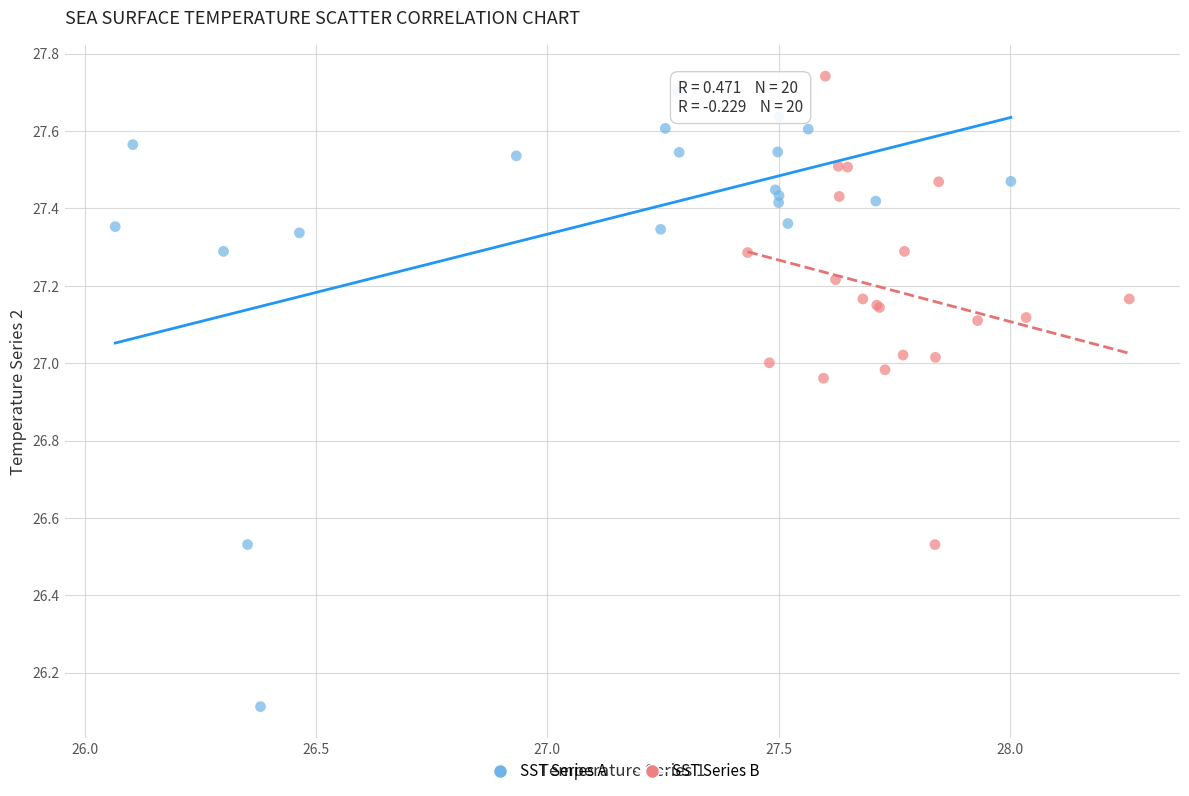

Which series has the widest spread of Y values?

SST Series A